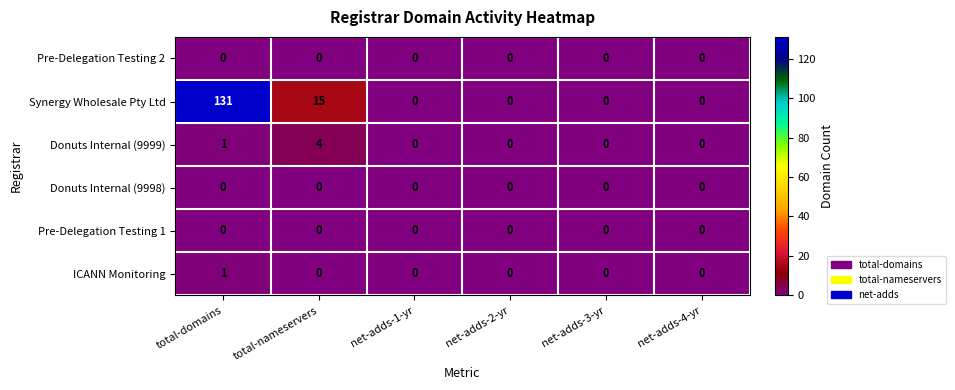

The Donuts Internal (9999) series shows 1 at total-domains. True or false?

True